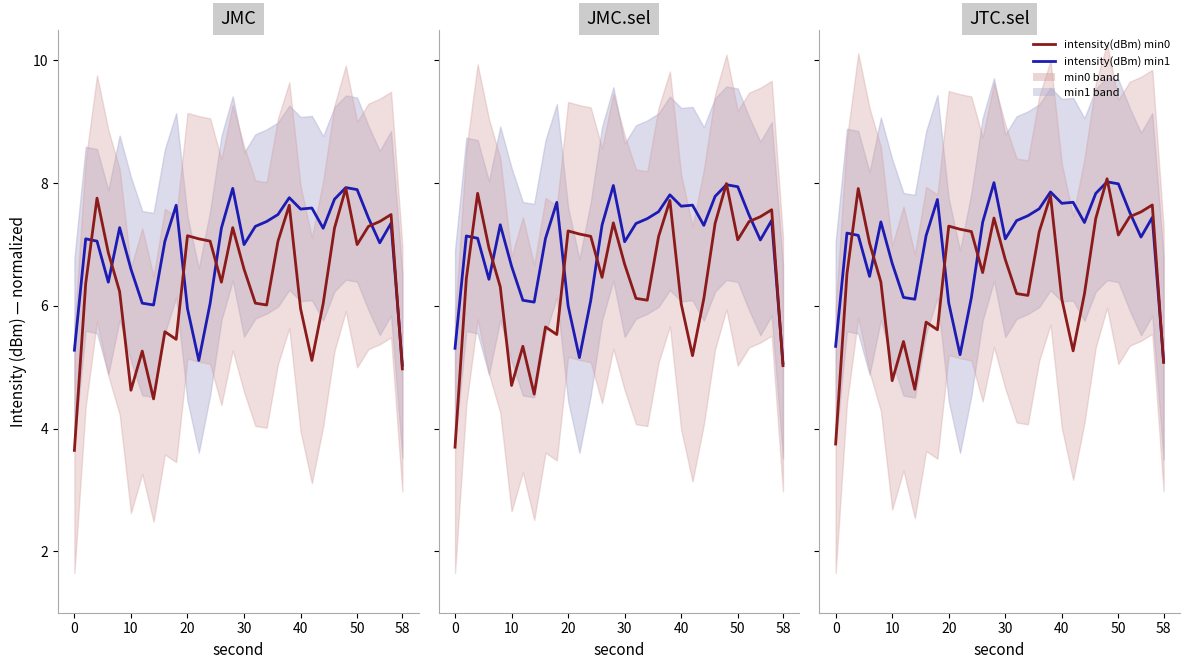

What is the lowest value of the intensity(dBm) min0 series?

3.7